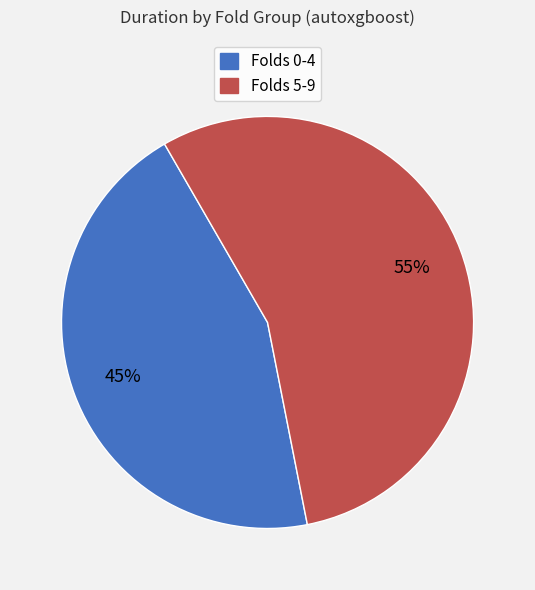

Is there any slice that represents more than half of the pie?

Yes